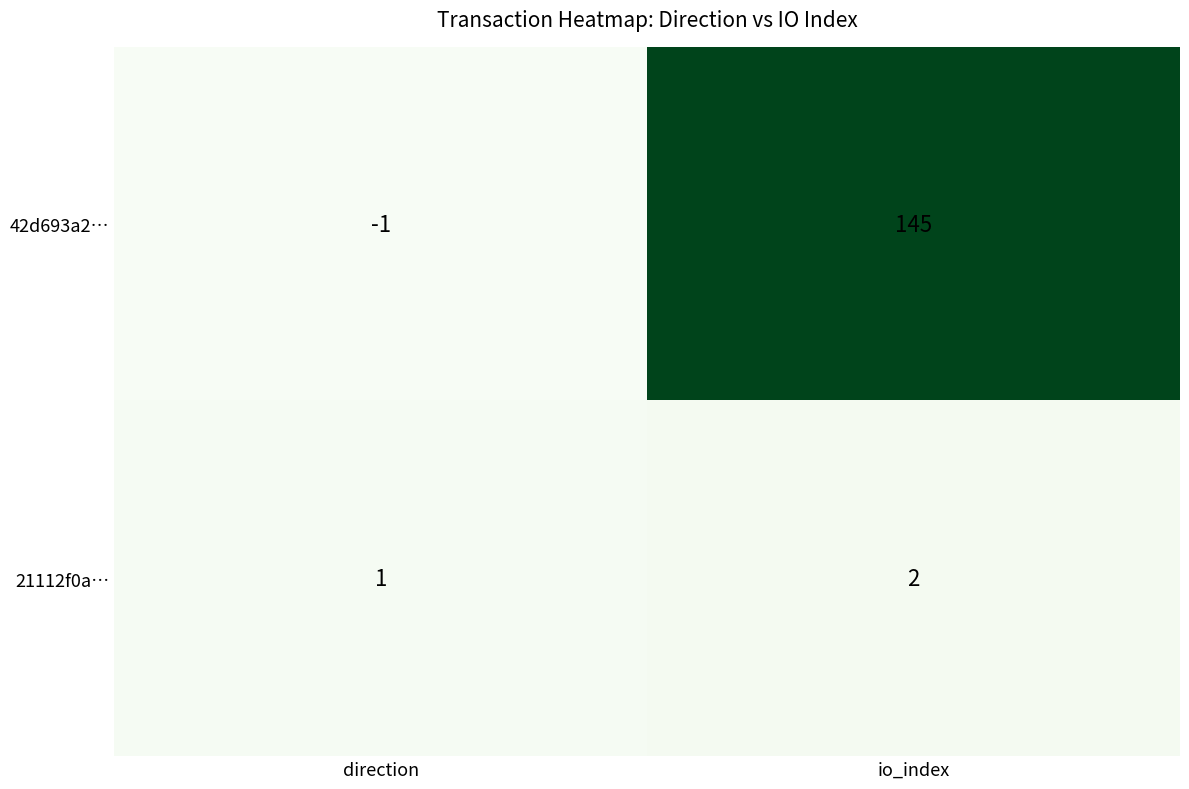

What is the highest value of the 42d693a2… series?

145